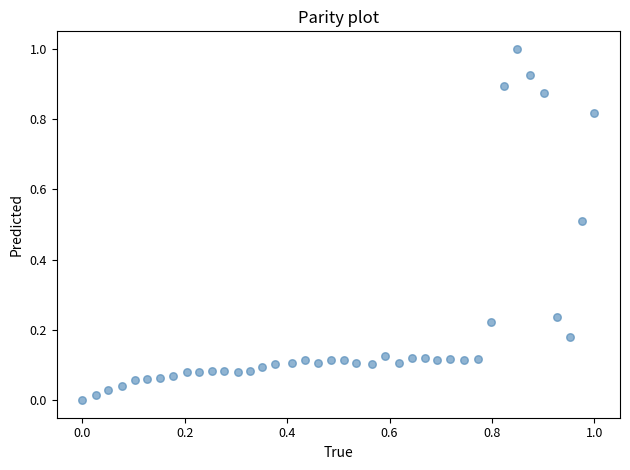

What is the range of Y values (max minus min)?

1.0